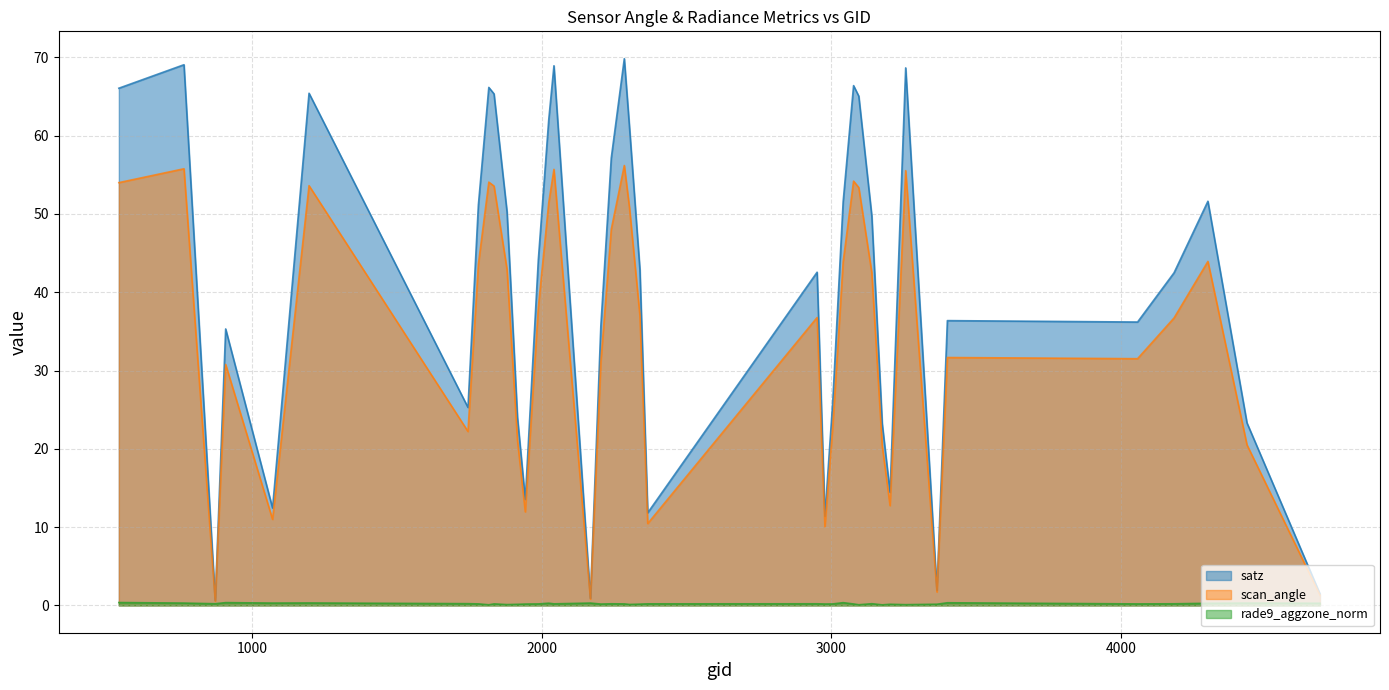

At which category is the sum across all series the highest?

2285